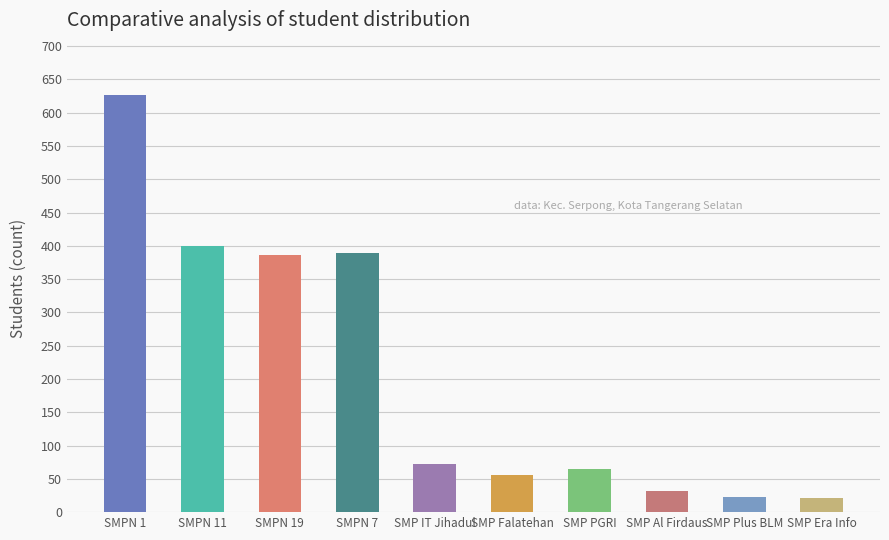

True or false: the data shows 45 at SMP IT Jihadul.

False